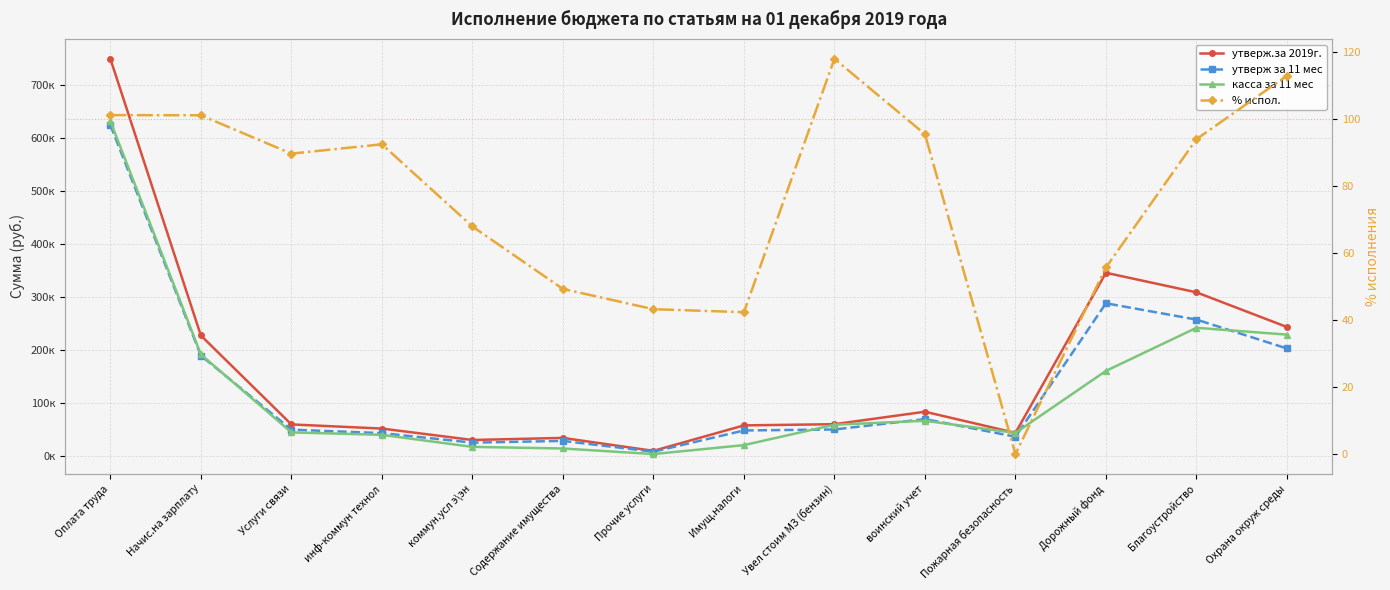

Is this an area chart (filled region under the line)?

No